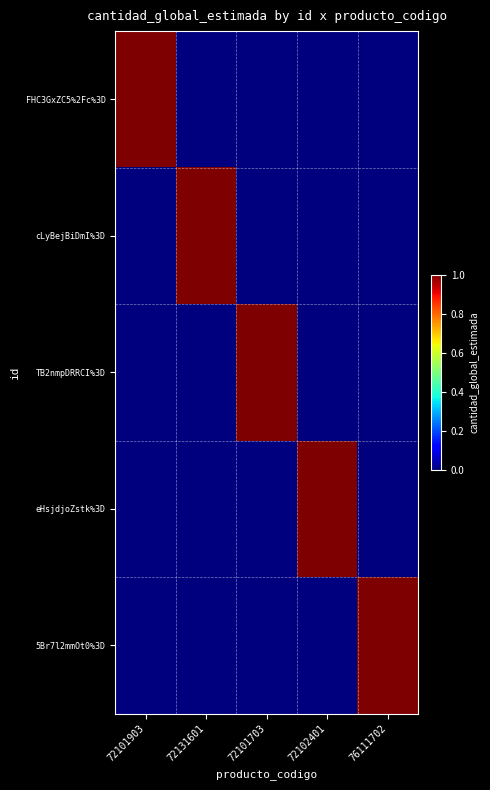

Between 76111702 and 72102401, which is larger?

76111702